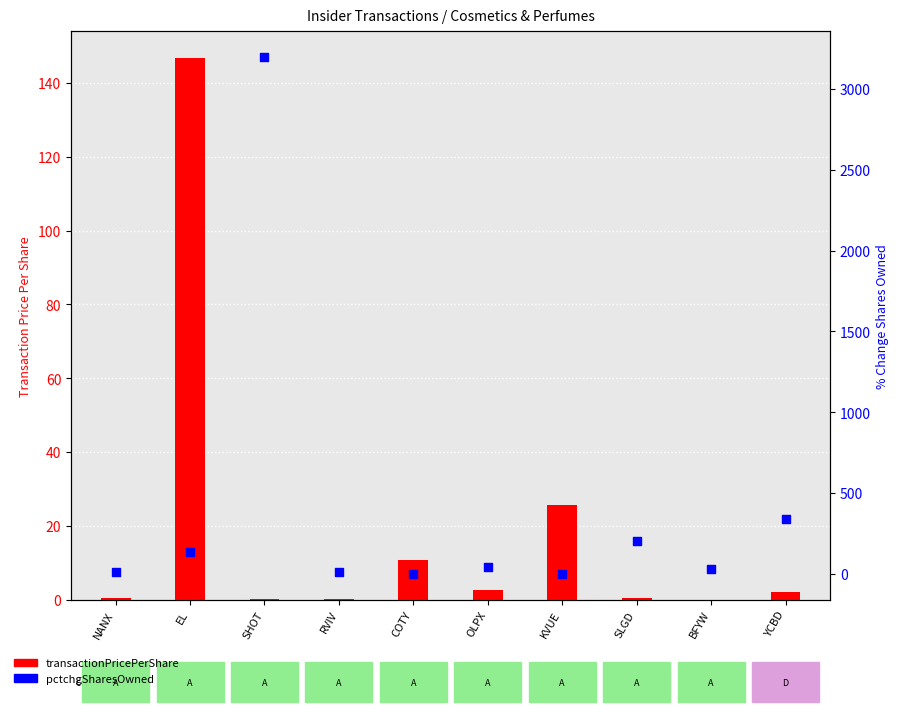

Which series has the widest spread of Y values?

pctchgSharesOwned